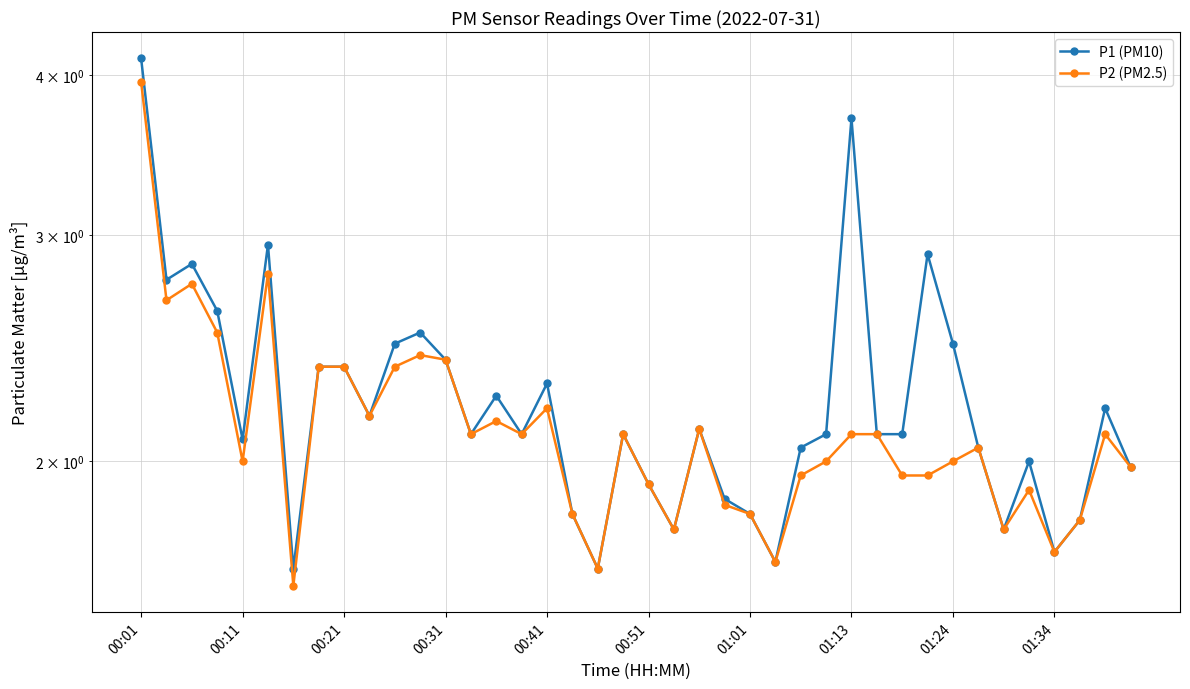

True or false: P2 (PM2.5) and P1 (PM10) cross at least once.

False